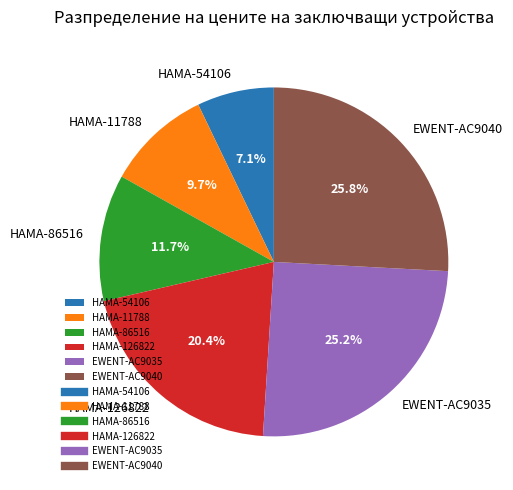

Which slice is the smallest?

HAMA-54106